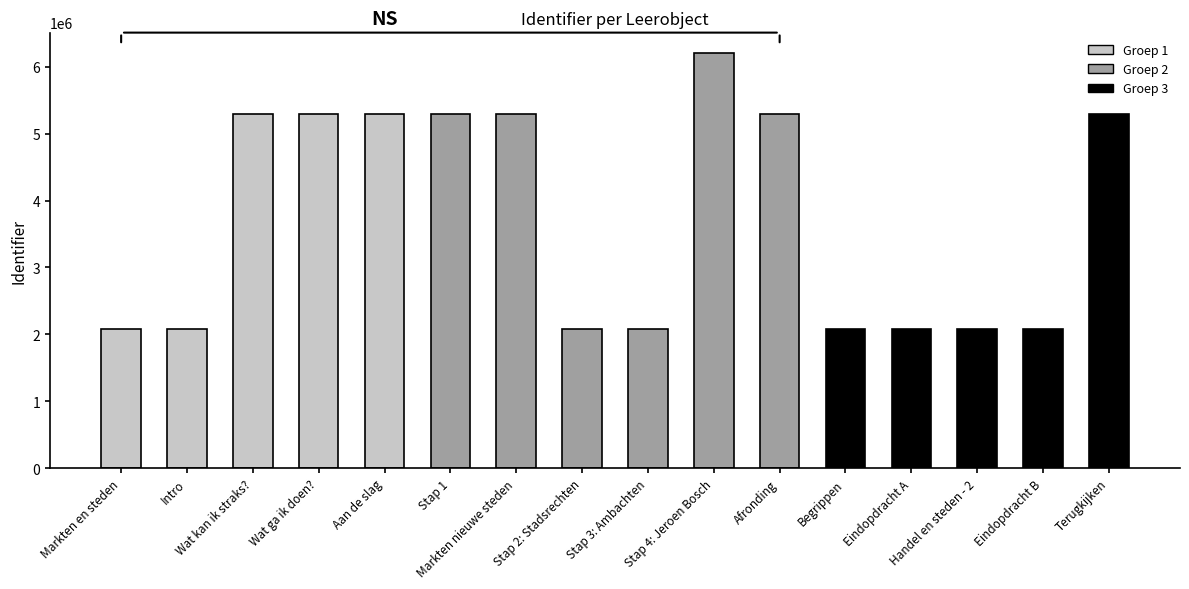

Read the value at Begrippen, to the nearest 10.

2080720